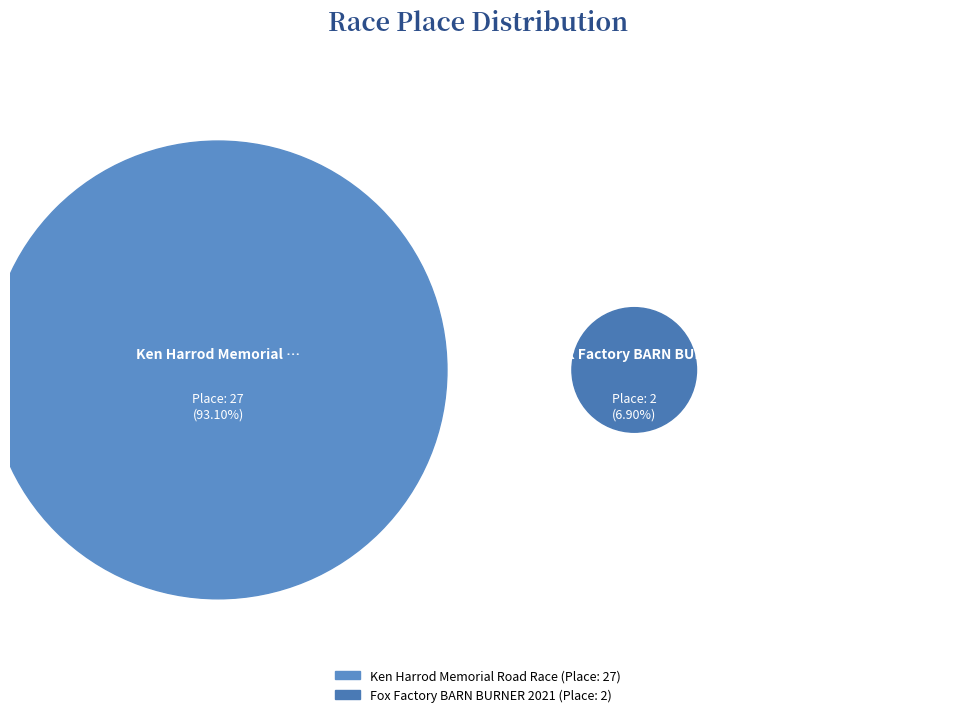

Approximately how many times larger is the value at Ken Harrod Memorial Road Race compared to Fox Factory BARN BURNER 2021?

13.5